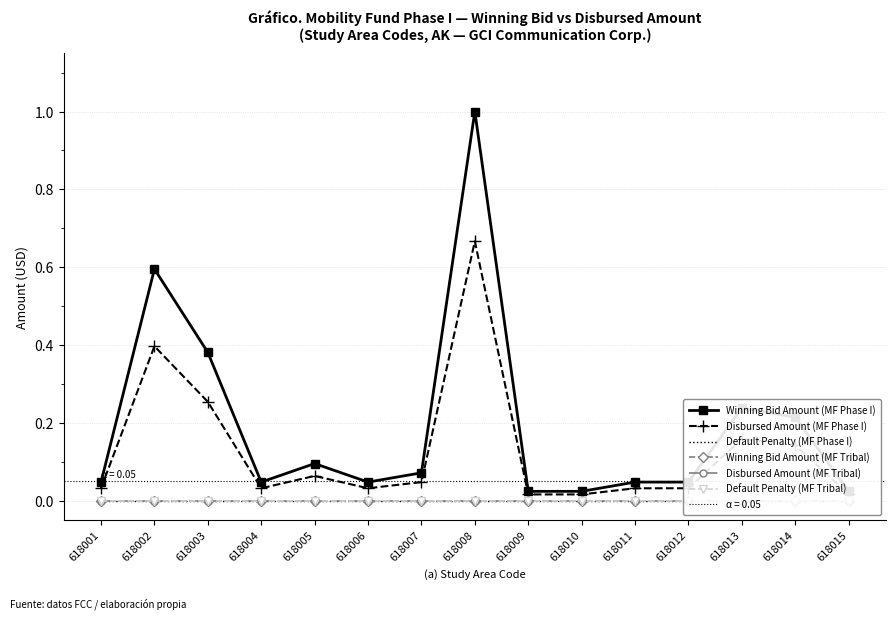

At which category does Disbursed Amount (MF Phase I) reach its first local valley?

618004